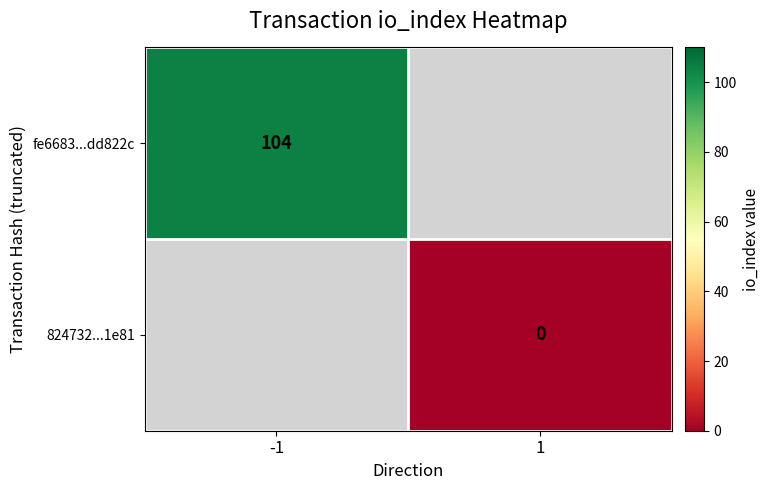

Is it true that 824732...1e81 equals 0.0 at 1?

True